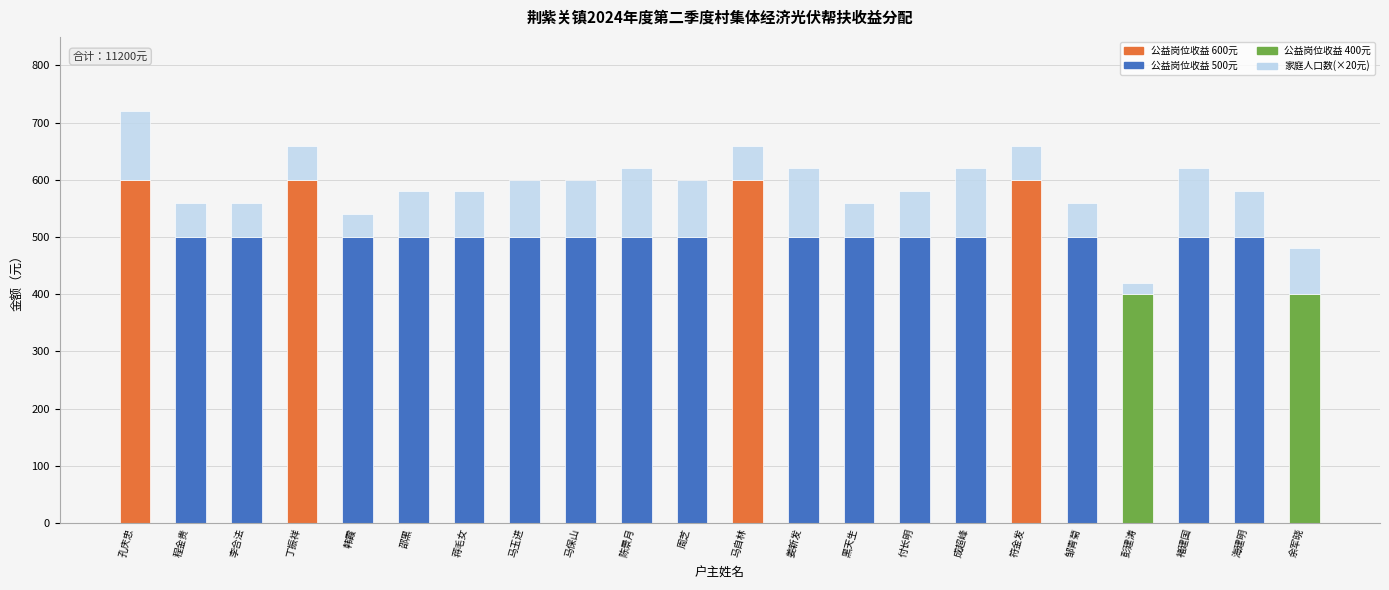

At which category is the sum across all series the highest?

孔庆忠